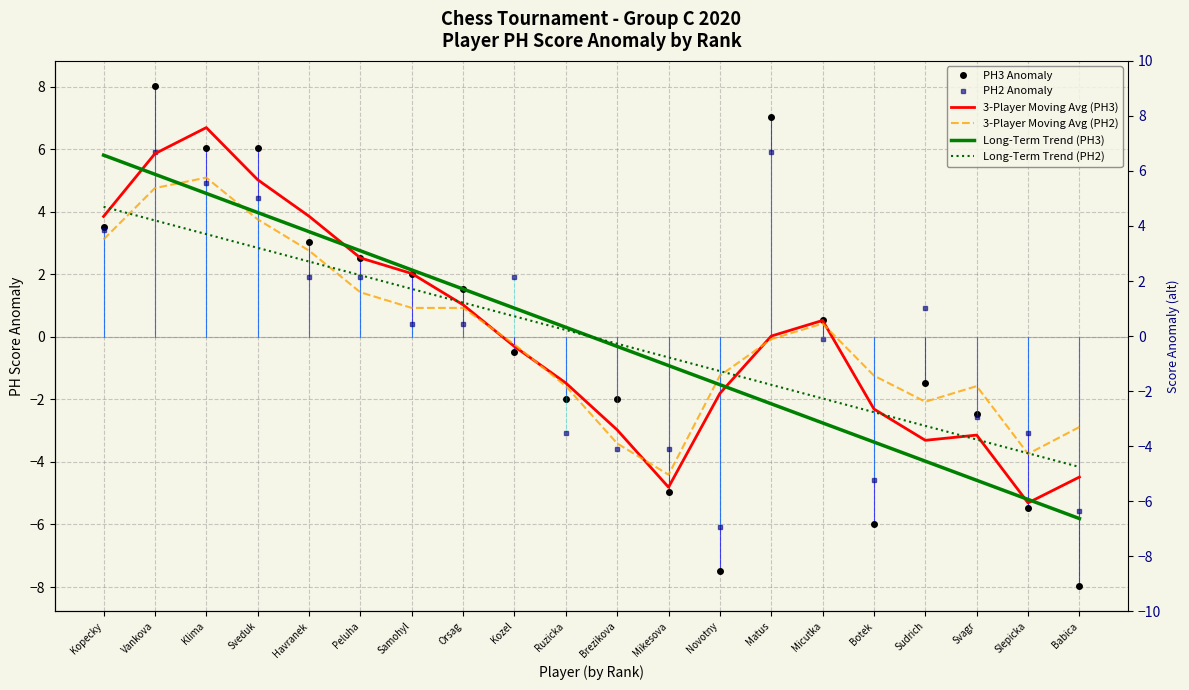

At which label does 3-Player Moving Avg (PH3) first exceed 0?

Kopecky